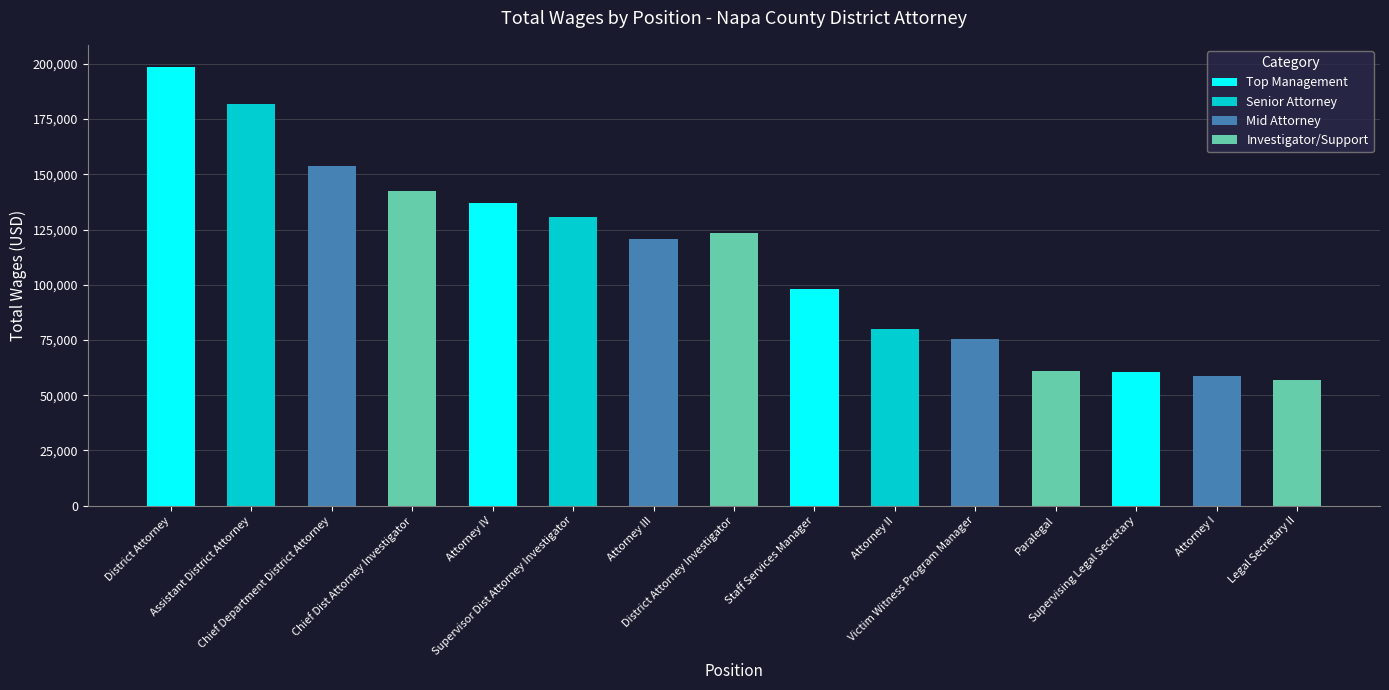

True or false: the data shows 88758 at Supervising Legal Secretary.

False